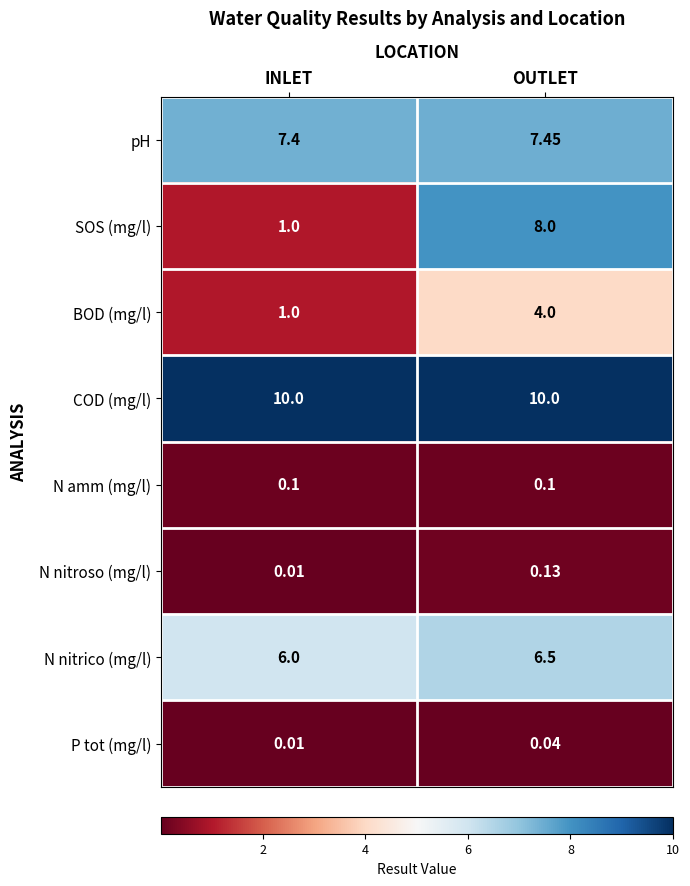

Which series has the largest total across all categories?

COD (mg/l)